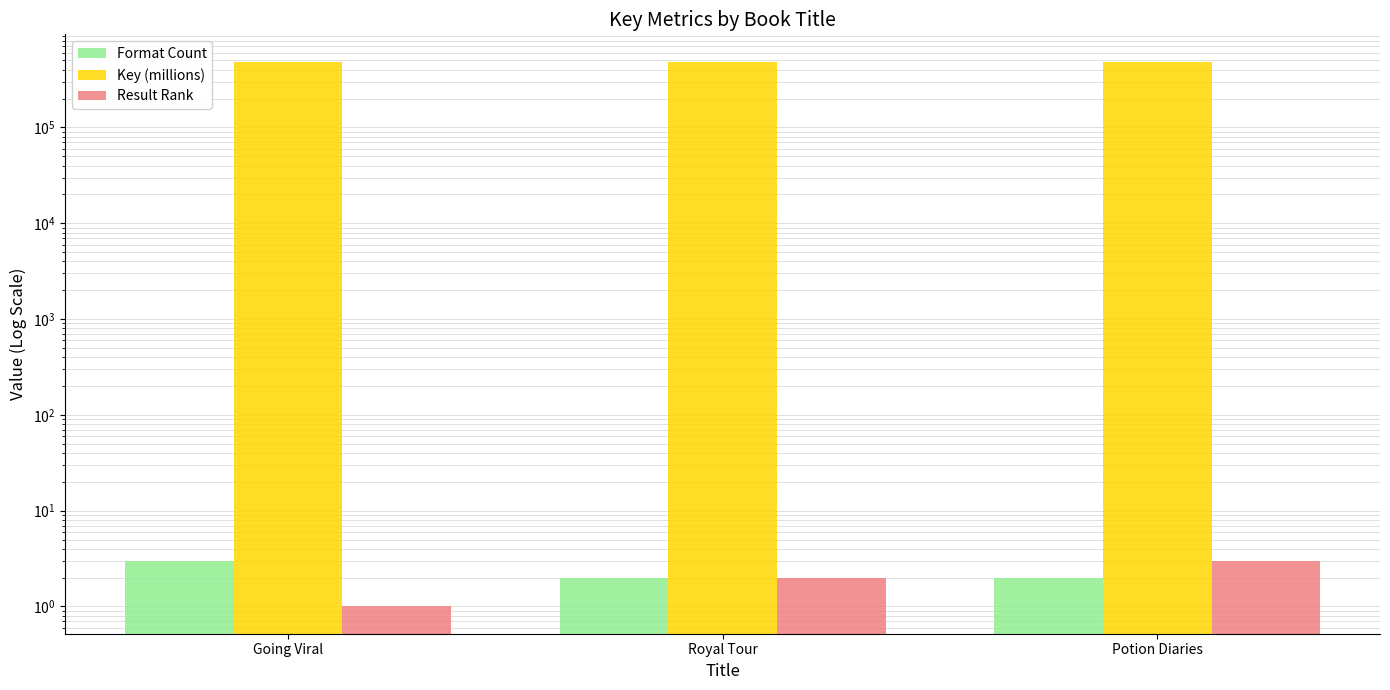

Are the bars grouped side by side (vs. stacked)?

Yes